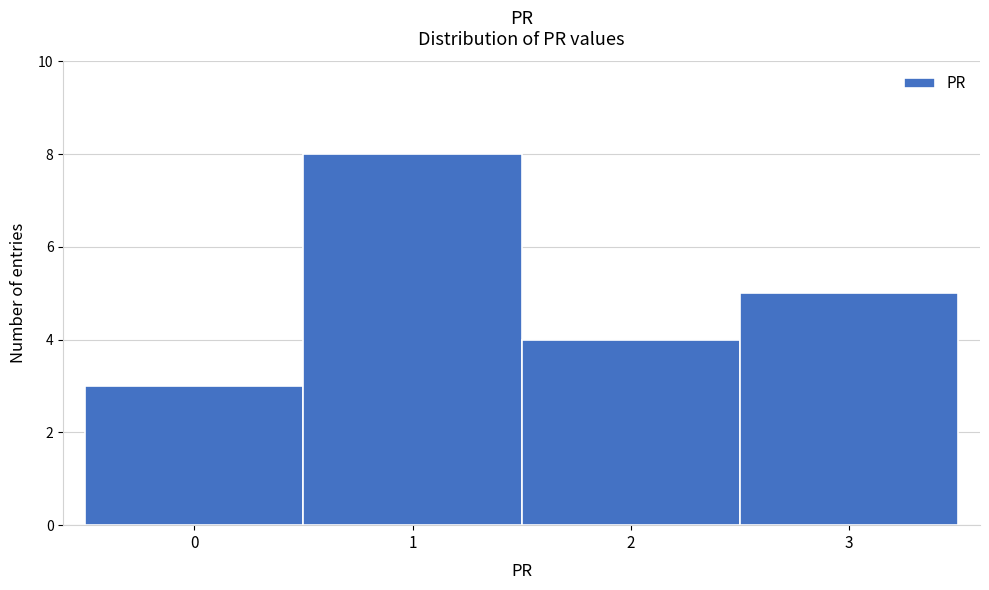

Reading left to right, transcribe all the data shown in this chart.

3	8	4	5